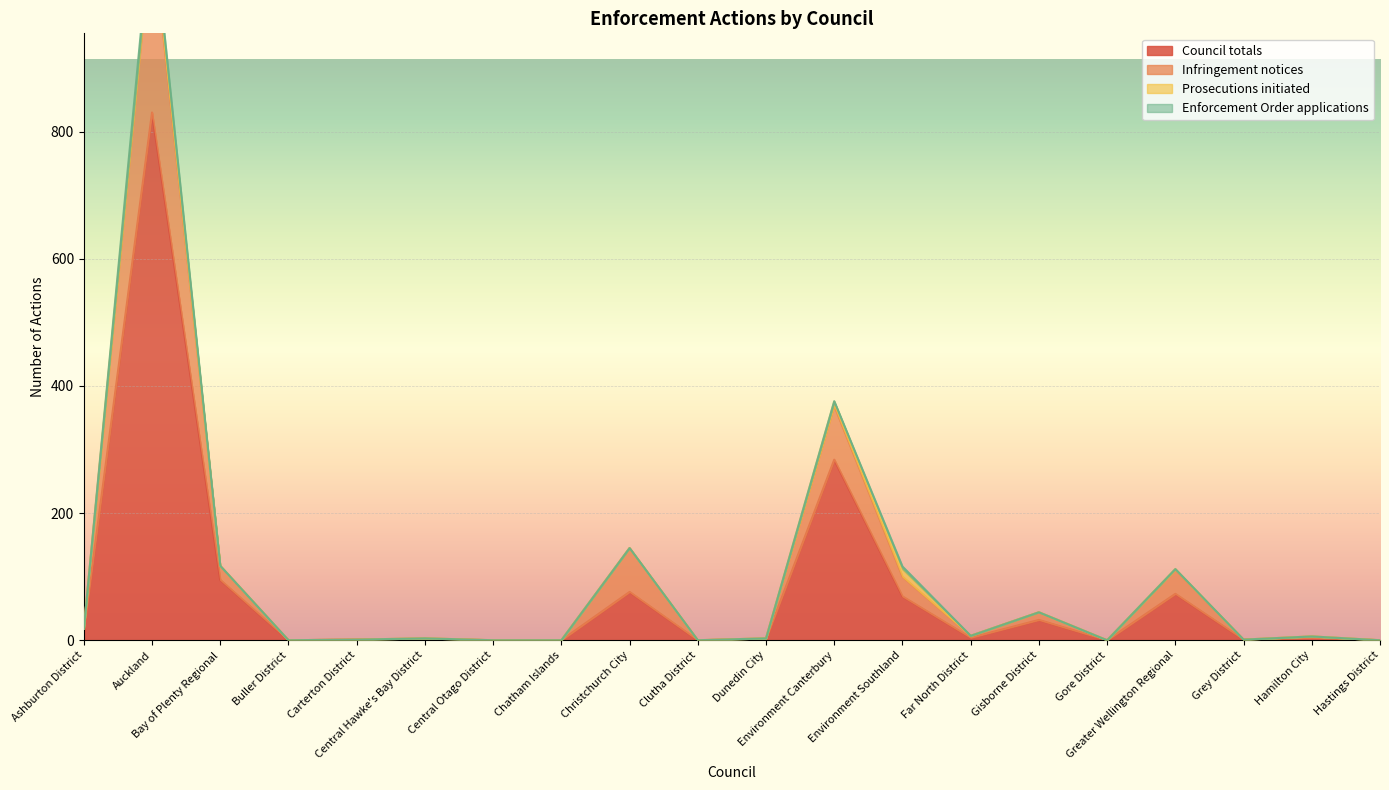

What is the difference between the second highest and minimum values in the Council totals series?

284